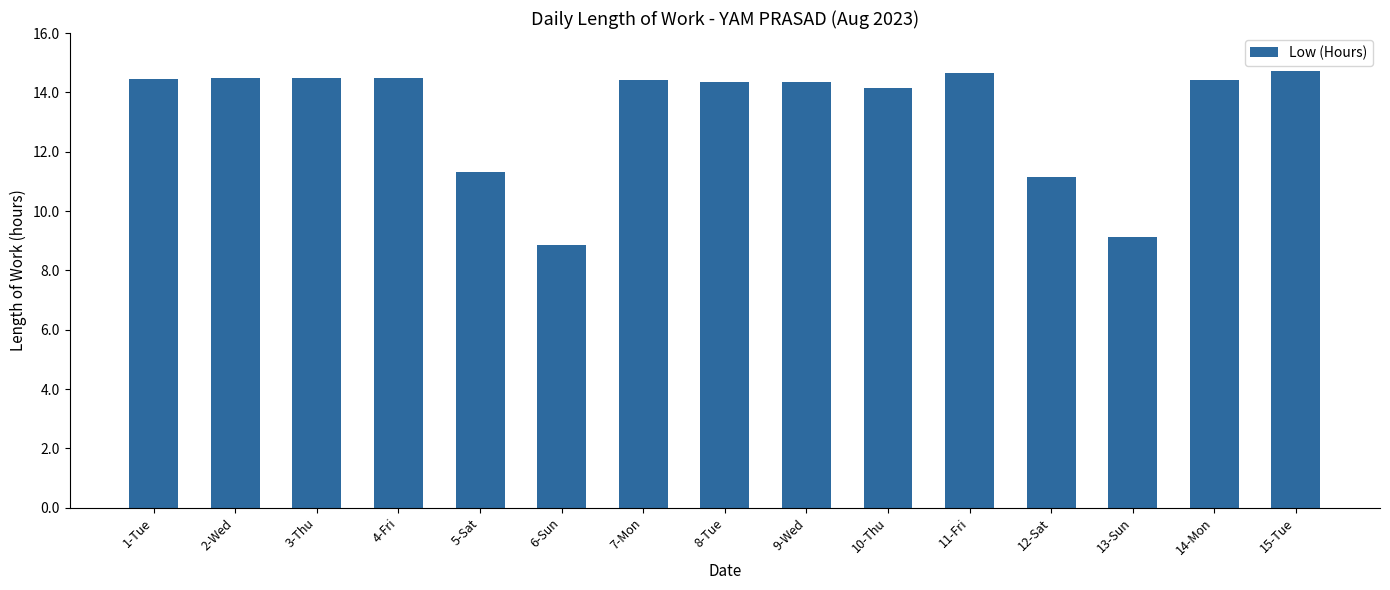

How many bars are there in total?

15